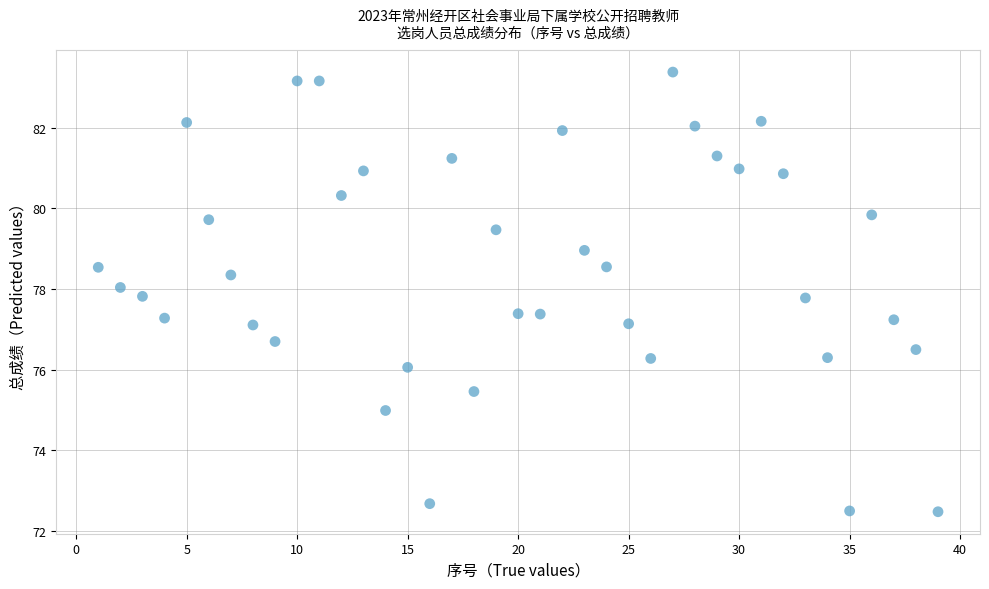

What is the range of Y values (max minus min)?

10.9